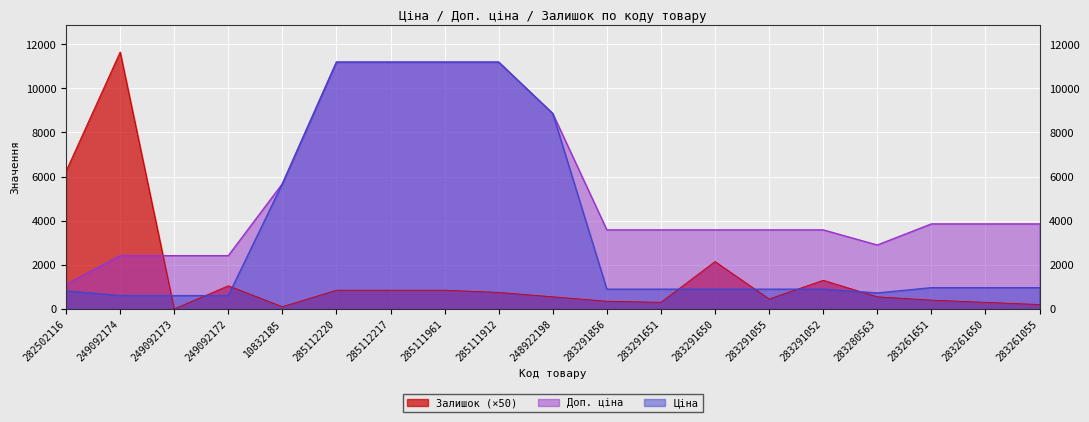

Which series has the largest range (max minus min)?

Залишок (×50)